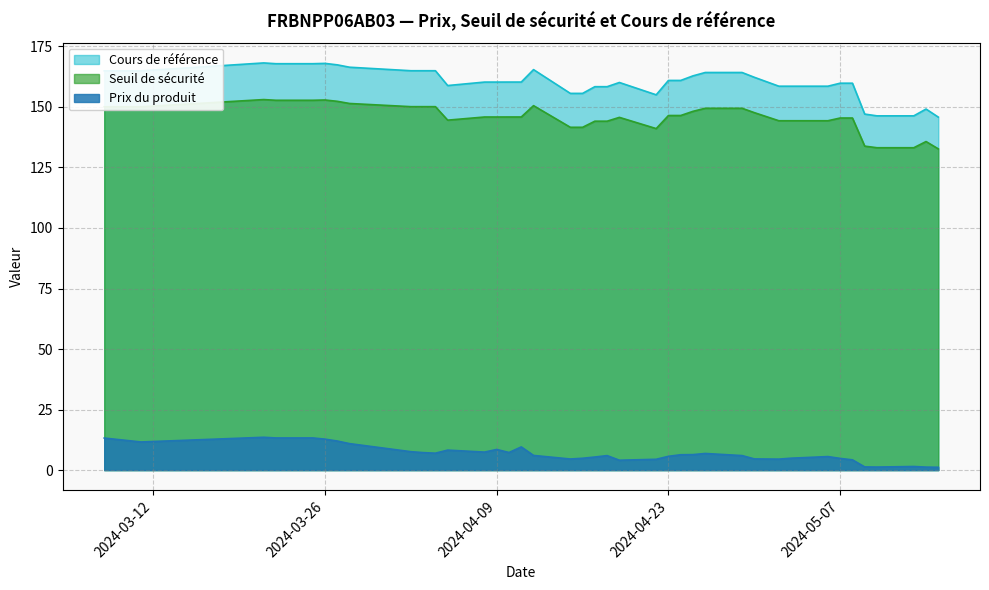

At 2024-03-08, list the series in order from largest to smallest.

Cours de référence, Seuil de sécurité, Prix du produit